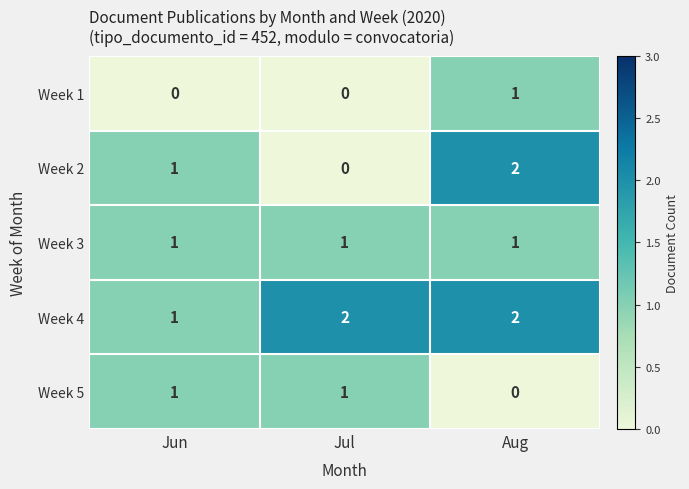

The value of Week 2 at Jul is -1. True or false?

False